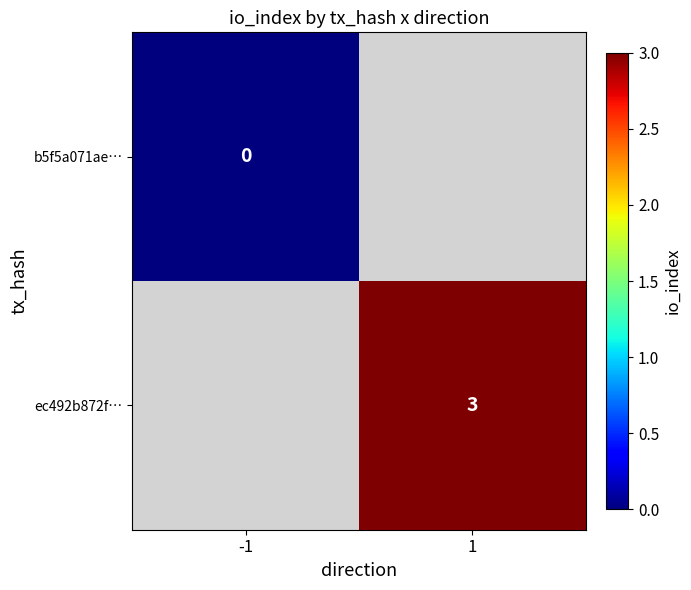

Is it true that ec492b872f… equals 3 at 1?

True